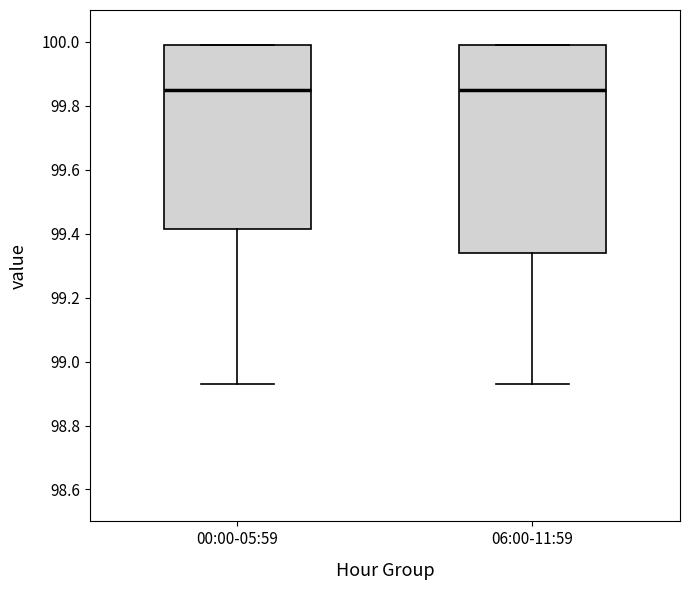

Reading left to right, read every box against the y-axis: the position of its median line, the range the box covers, and the ends of its whiskers. The values are not printed on the chart, so give them approximately, as read against the axis.

00:00-05:59: median 99.86, box 99.42 to 100.00, whiskers 98.94 to 100.00
06:00-11:59: median 99.86, box 99.34 to 100.00, whiskers 98.94 to 100.00